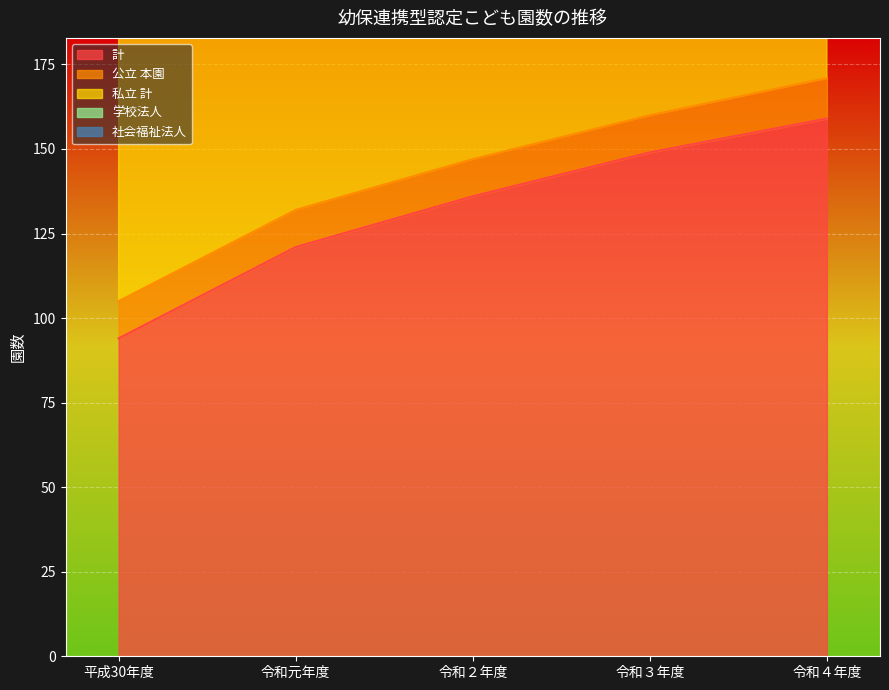

What is the value of the 計 point at the 1st from the left?

94